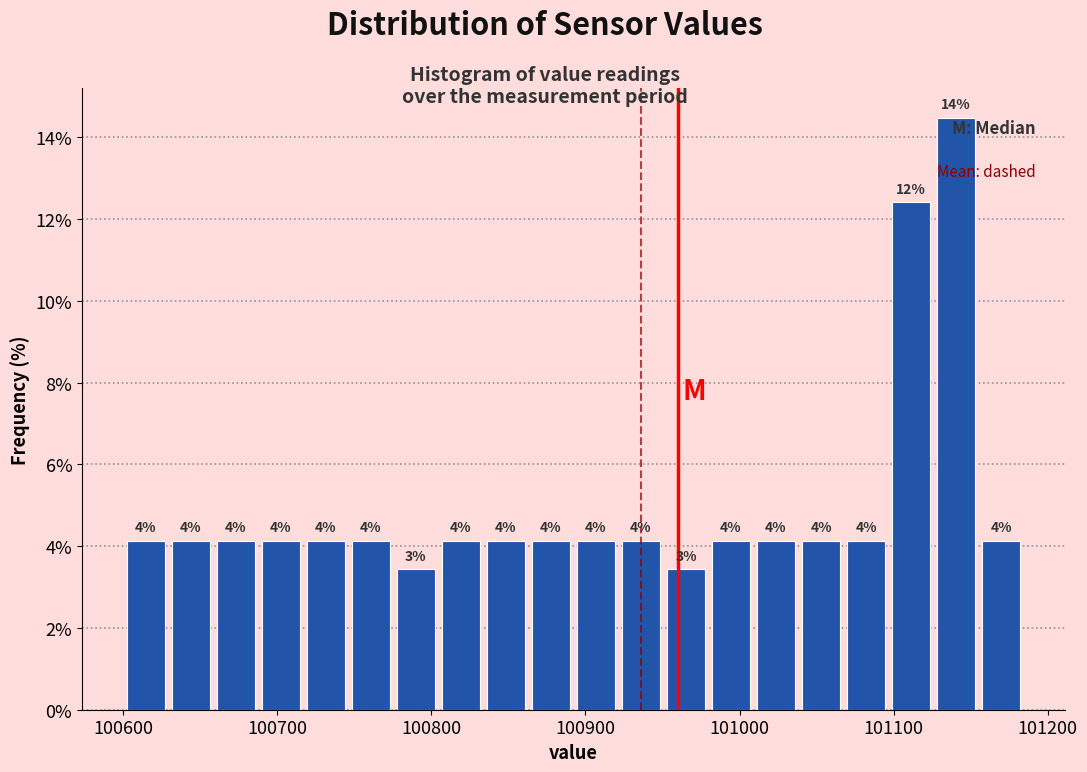

Read against the x-axis, roughly where is the centre of the tallest bar?

101140